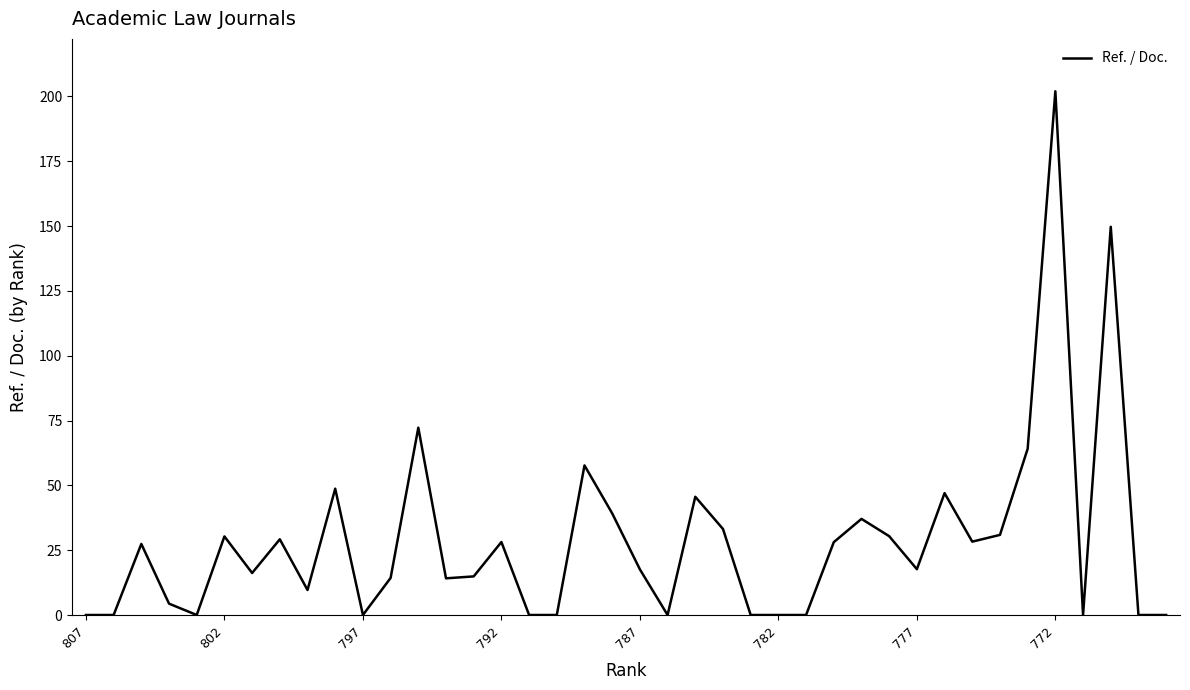

What is the maximum value shown in the chart?

202.0